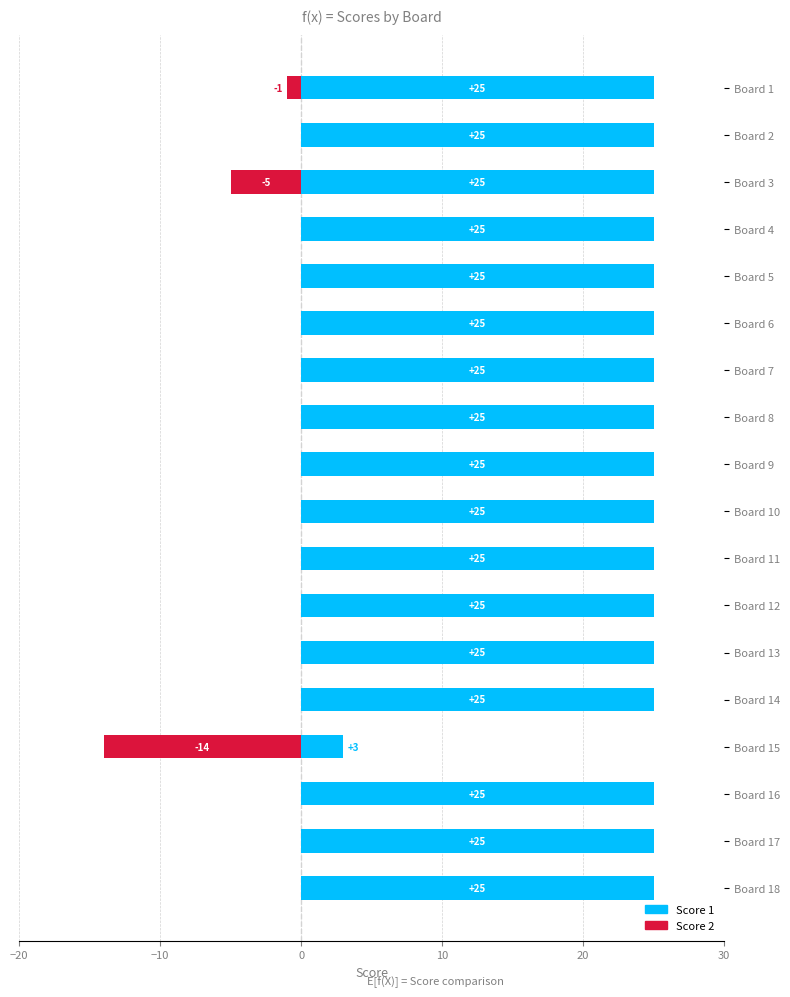

Which series has the largest range (max minus min)?

Score 1